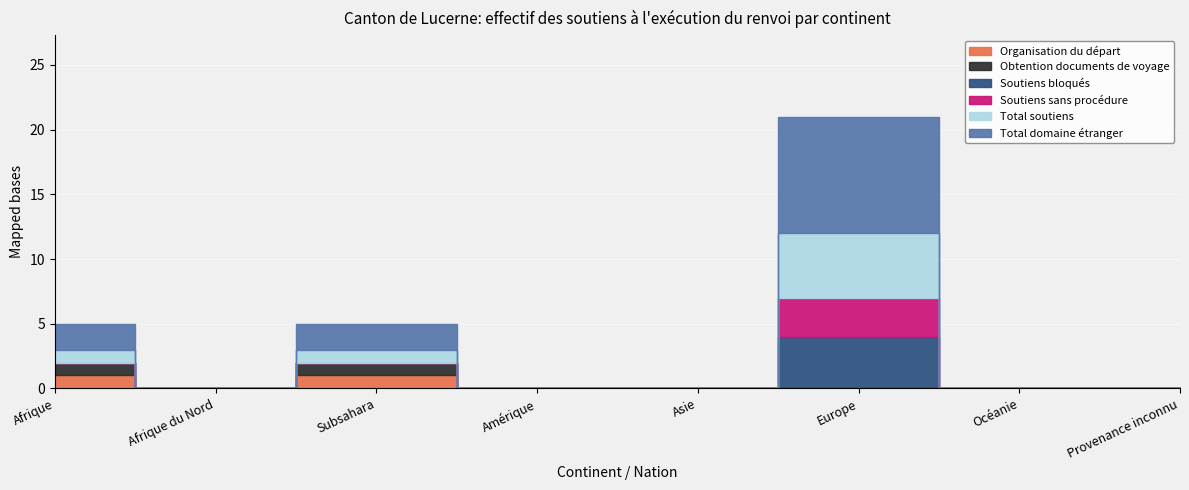

The Total domaine étranger series shows -5 at Amérique. True or false?

False